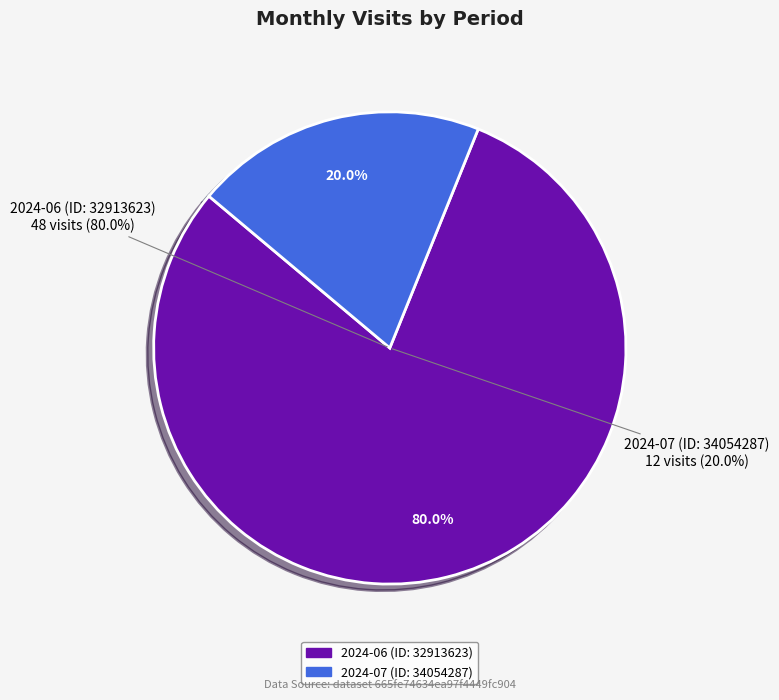

What percentage is the 2024-07 (ID: 34054287) slice, to the nearest percent?

20%